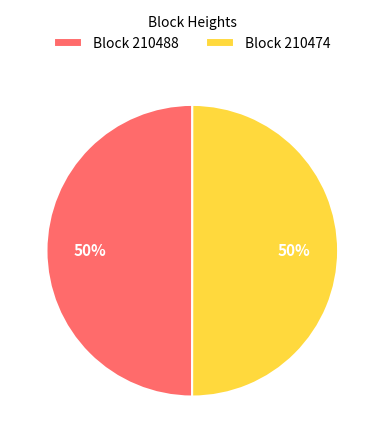

Combined, do Block 210474 and Block 210488 account for over 50%?

Yes